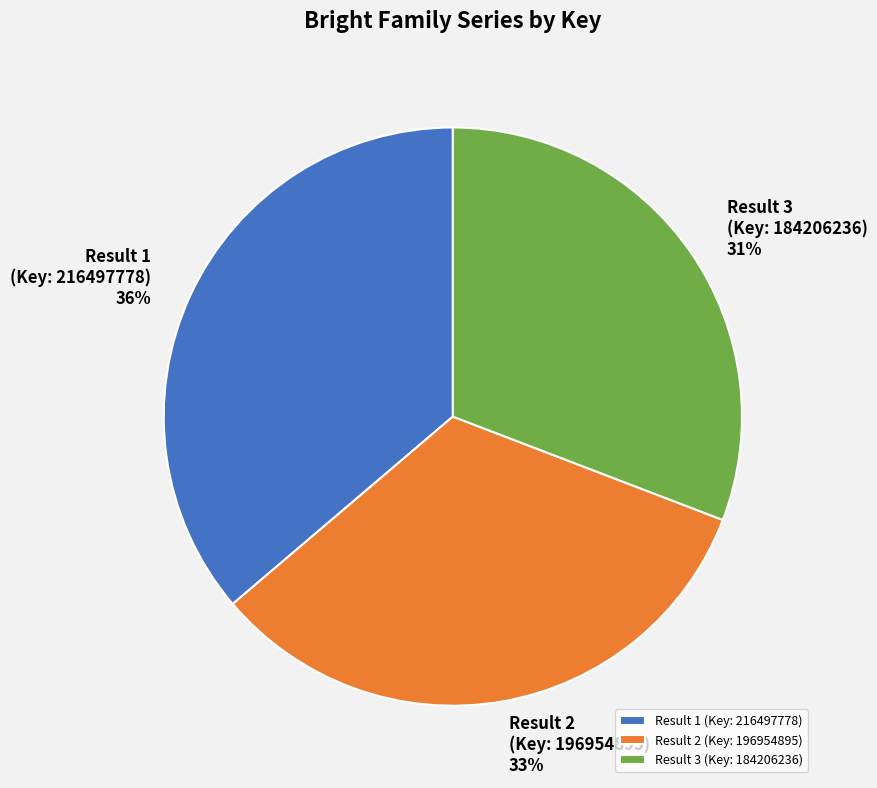

To the nearest percent, what percentage of the pie is Result 3 (Key: 184206236)?

31%